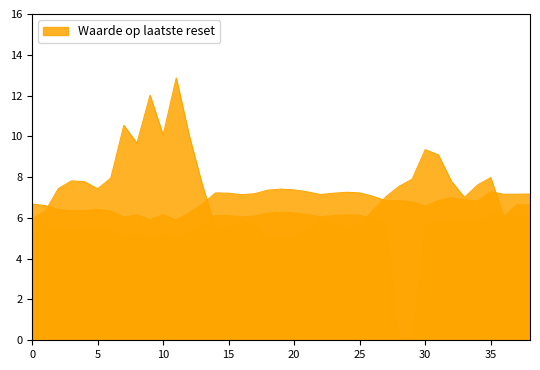

The Waarde op laatste reset series shows 12.7 at 2025-04-10. True or false?

False